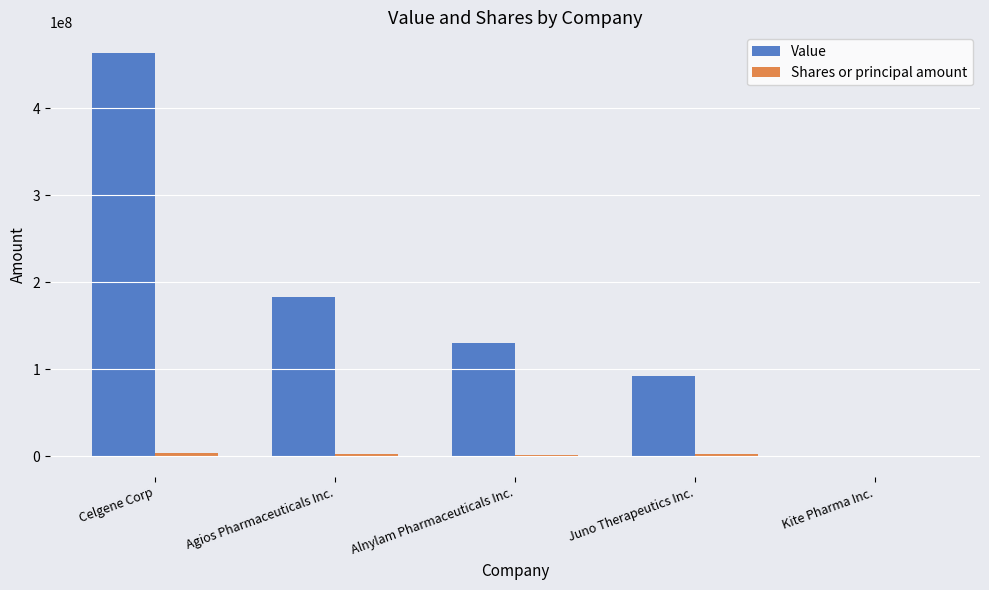

At which category is the sum across all series the highest?

Celgene Corp